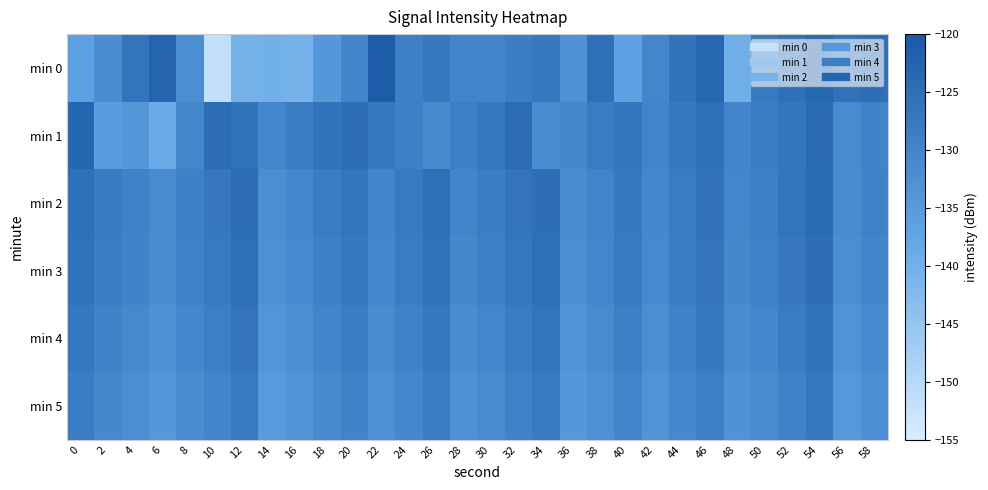

At 38, list the series in order from largest to smallest.

min 0, min 1, min 2, min 3, min 4, min 5